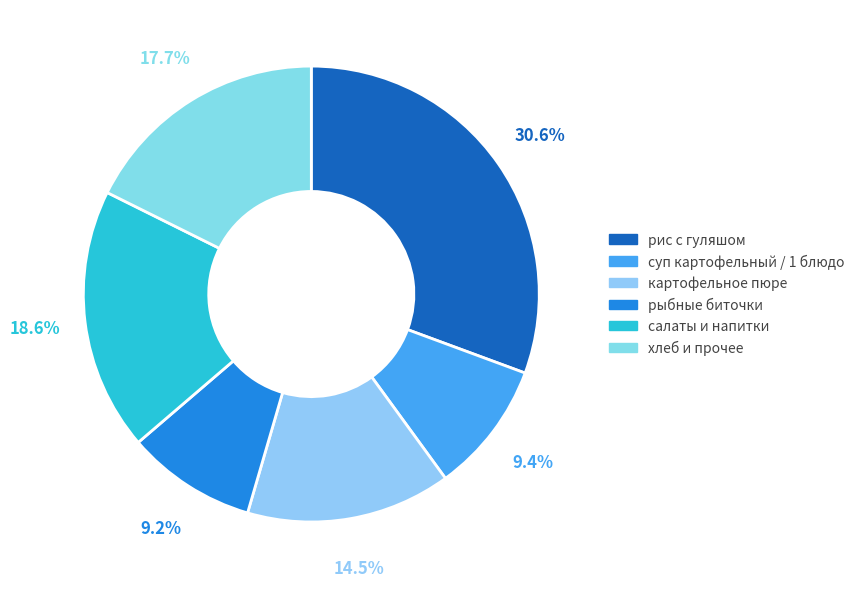

To the nearest percent, what is the average slice percentage?

17%